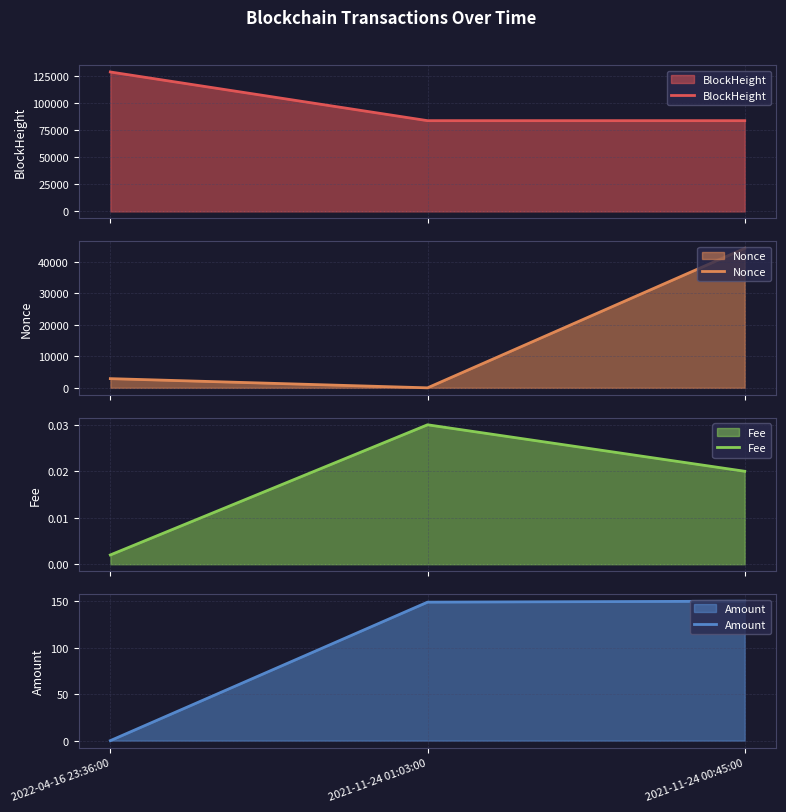

What is the total value across all series at 2021-11-24 01:03:00?

83936.1